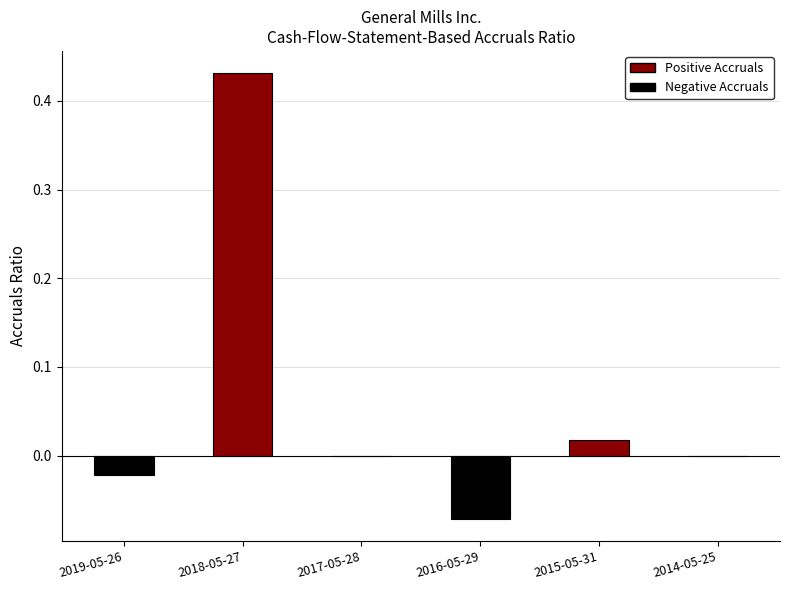

How many data points does each series have?

6